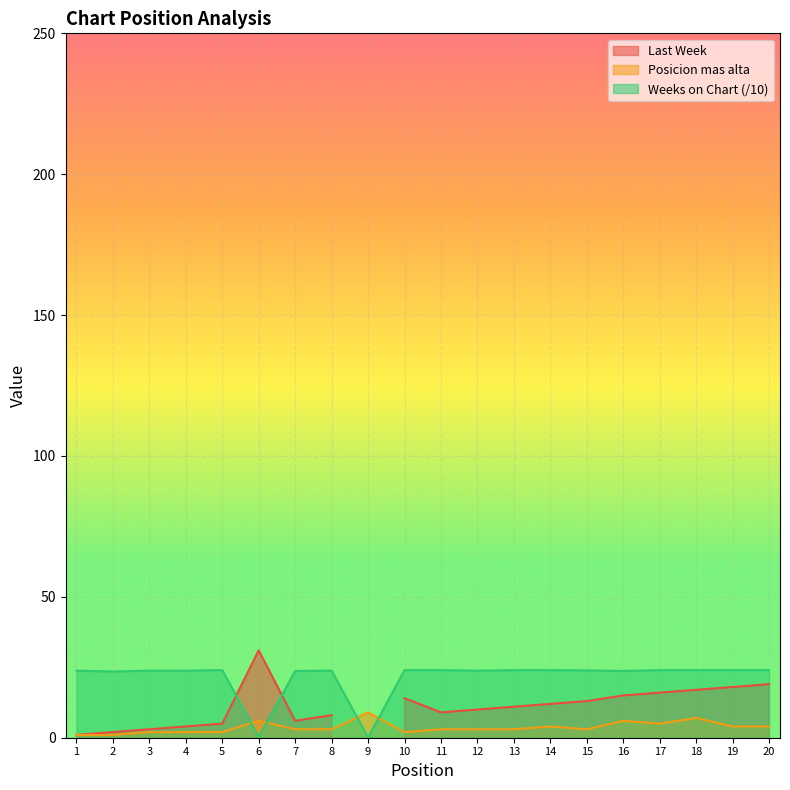

True or false: Weeks on Chart has a value of 23.8 at 1.

True